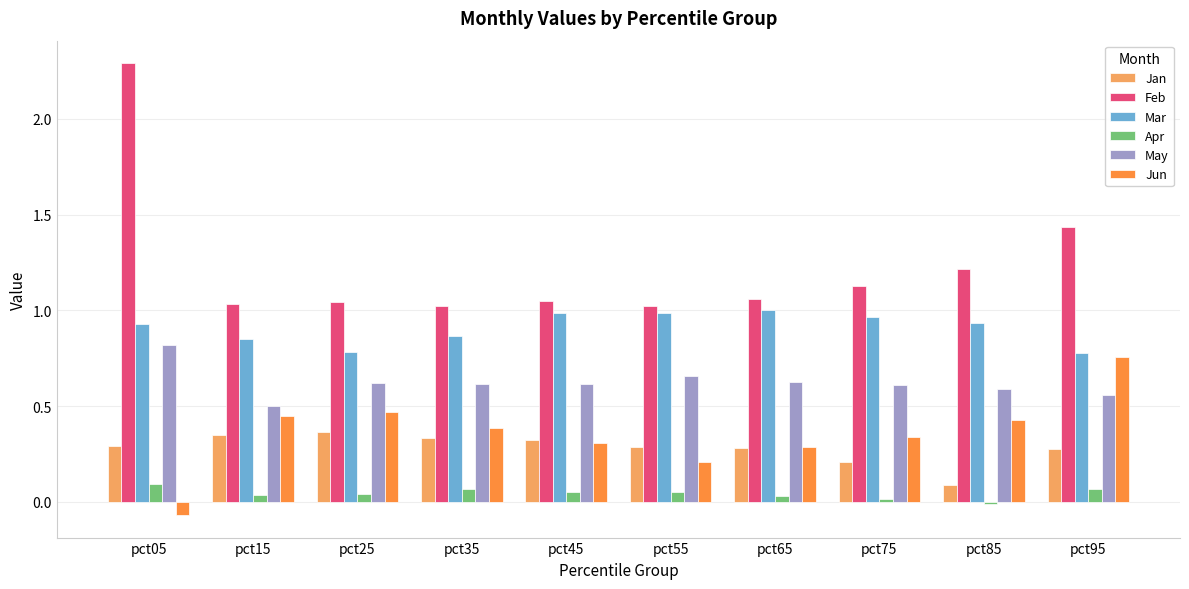

How many series are shown in this chart?

6